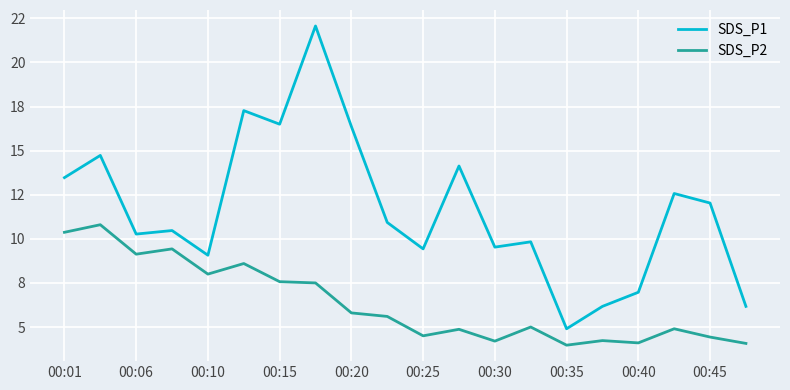

Reading left to right, transcribe all the data shown in this chart.

SDS_P1: 13.5	14.7	10.3	10.5	9.1	17.3	16.5	22.1	16.4	10.9	9.4	14.1	9.5	9.8	4.9	6.2	7.0	12.6	12.0	6.2
SDS_P2: 10.4	10.8	9.1	9.4	8.0	8.6	7.6	7.5	5.8	5.6	4.5	4.9	4.2	5.0	4.0	4.2	4.1	4.9	4.4	4.1